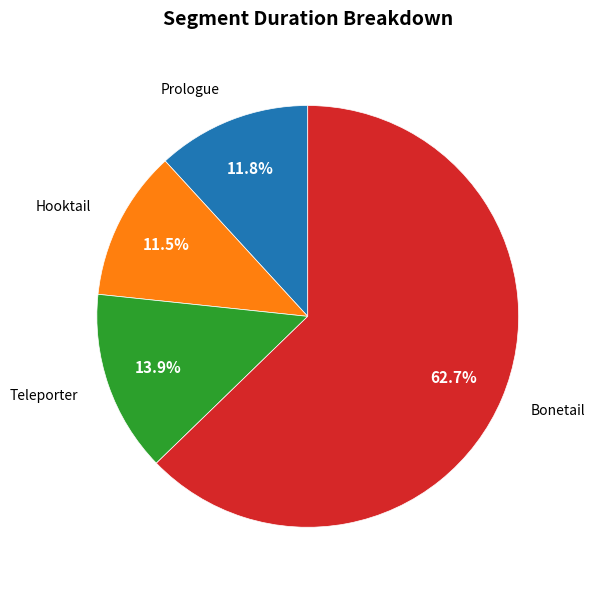

Is there any slice that represents more than half of the pie?

Yes